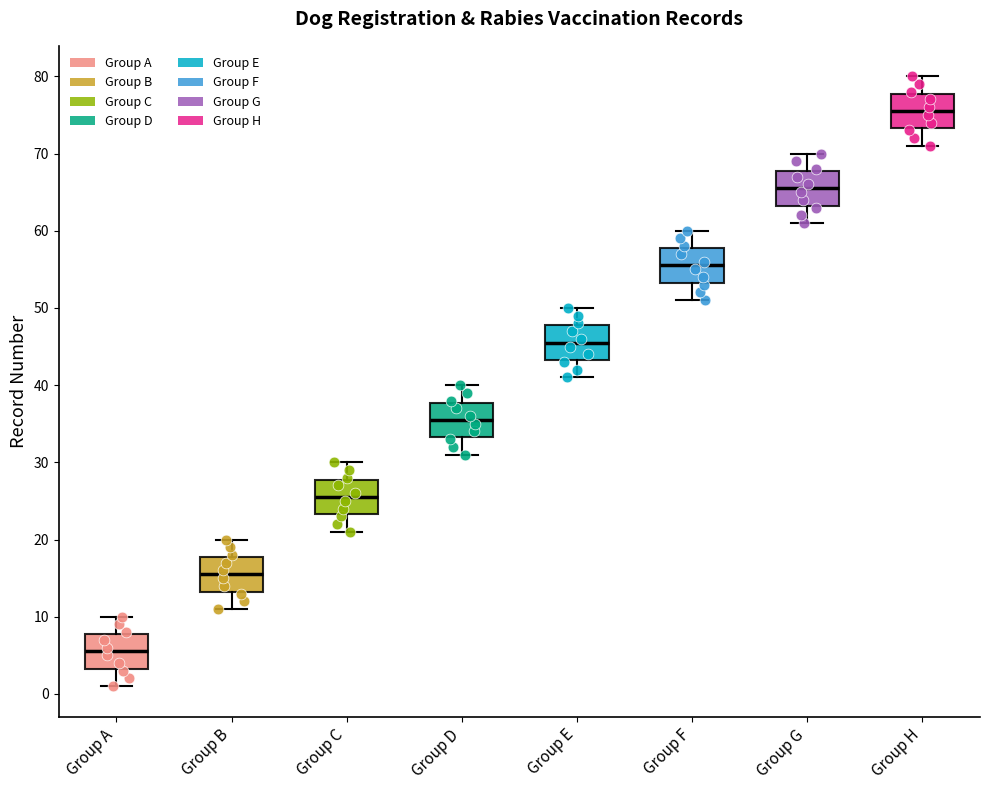

Reading left to right, read every box against the y-axis: the position of its median line, the range the box covers, and the ends of its whiskers. The values are not printed on the chart, so give them approximately, as read against the axis.

Group A: median 6, box 3 to 8, whiskers 1 to 10
Group B: median 16, box 13 to 18, whiskers 11 to 20
Group C: median 26, box 23 to 28, whiskers 21 to 30
Group D: median 36, box 33 to 38, whiskers 31 to 40
Group E: median 46, box 43 to 48, whiskers 41 to 50
Group F: median 56, box 53 to 58, whiskers 51 to 60
Group G: median 66, box 63 to 68, whiskers 61 to 70
Group H: median 76, box 73 to 78, whiskers 71 to 80